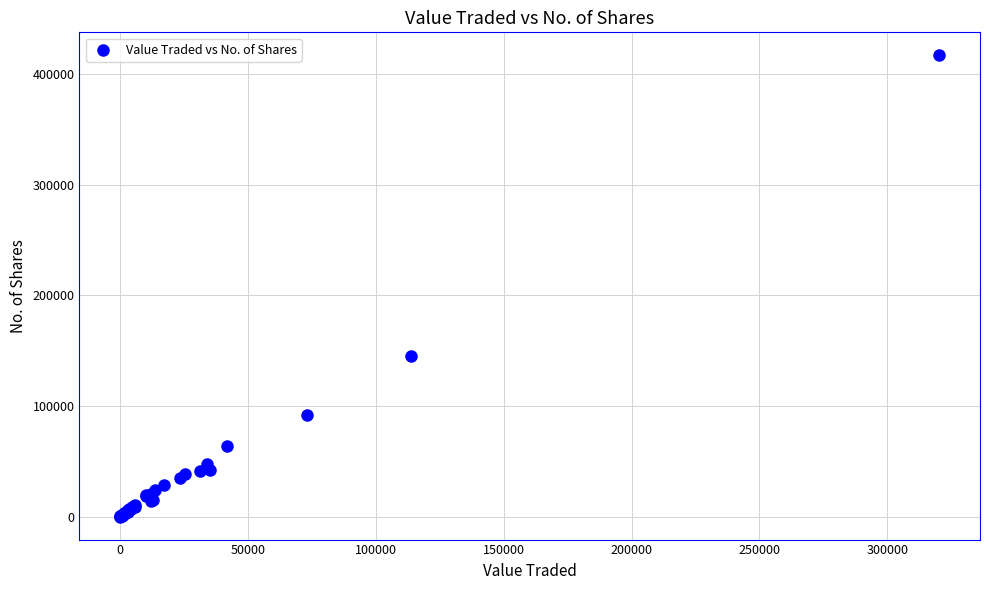

What Y value in the scatter plot is closest to 208598?

144833